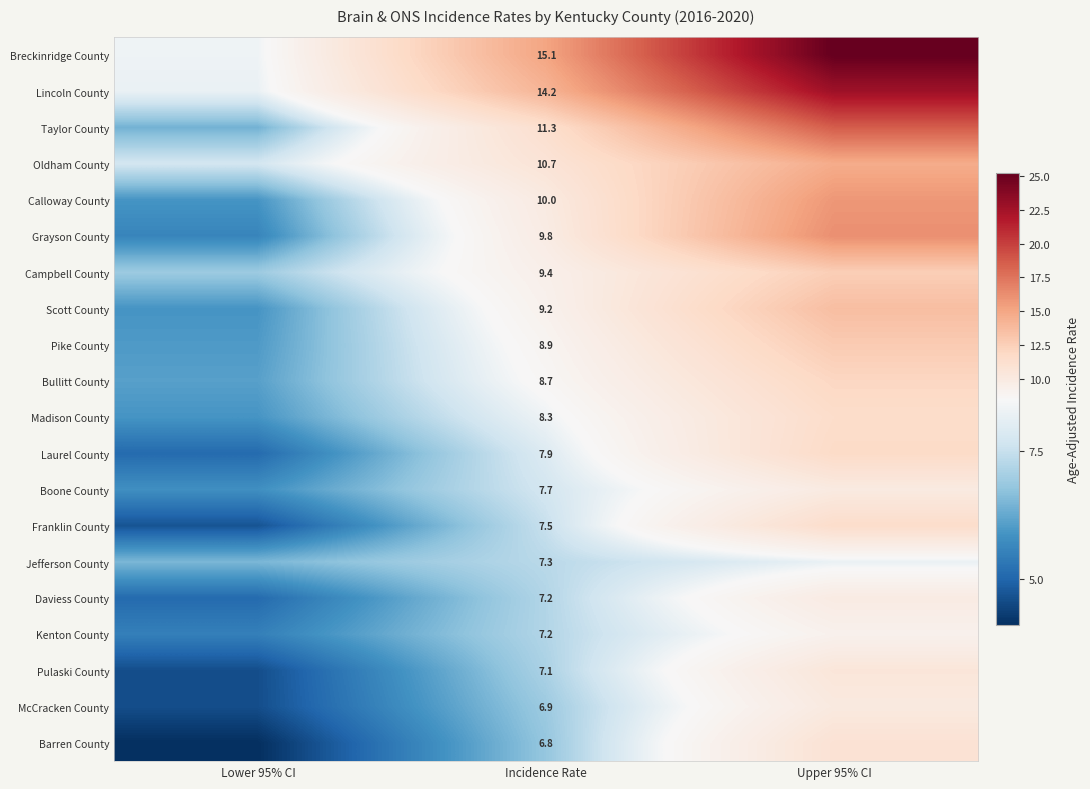

The Calloway County series shows 14.4 at Incidence Rate. True or false?

False